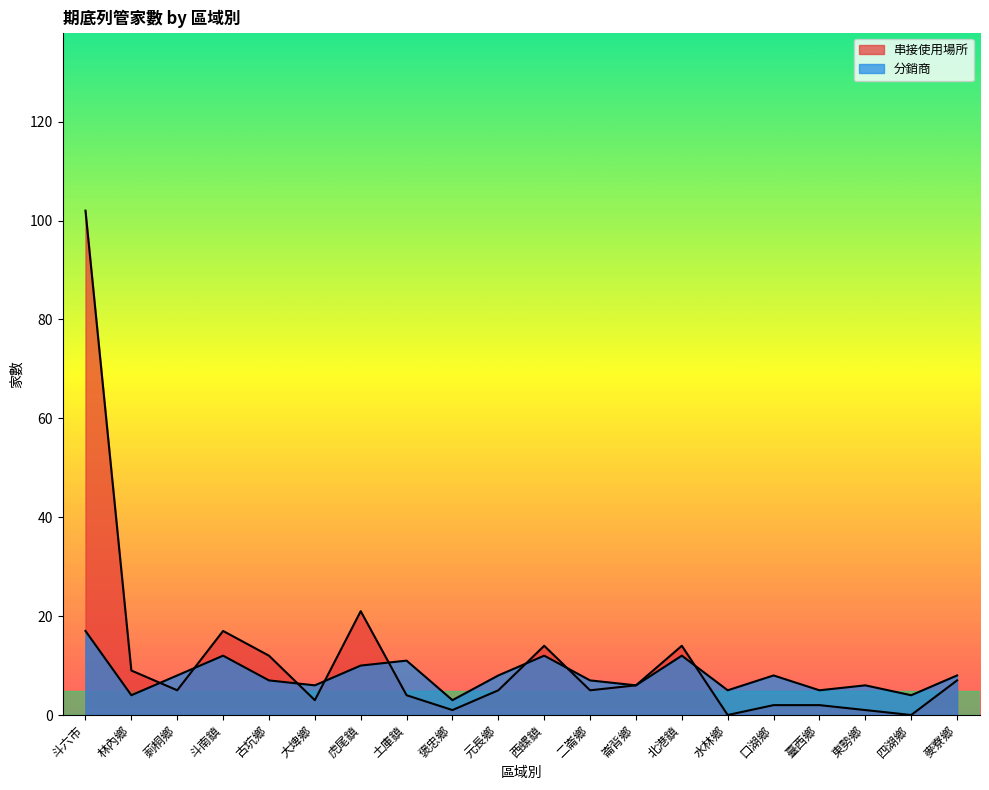

List the labels in order of 串接使用場所 value, smallest first.

水林鄉, 四湖鄉, 褒忠鄉, 東勢鄉, 口湖鄉, 臺西鄉, 大埤鄉, 土庫鎮, 莿桐鄉, 元長鄉, 二崙鄉, 崙背鄉, 麥寮鄉, 林內鄉, 古坑鄉, 西螺鎮, 北港鎮, 斗南鎮, 虎尾鎮, 斗六市